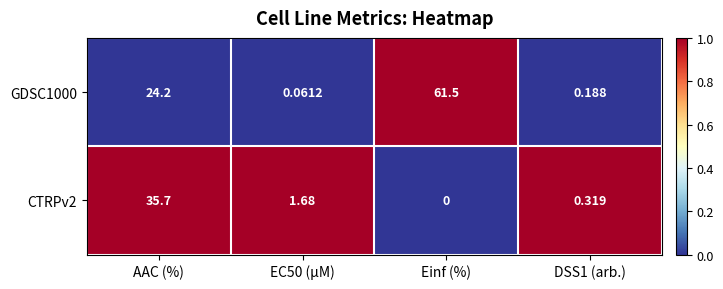

At which label does CTRPv2 reach its minimum?

Einf (%)